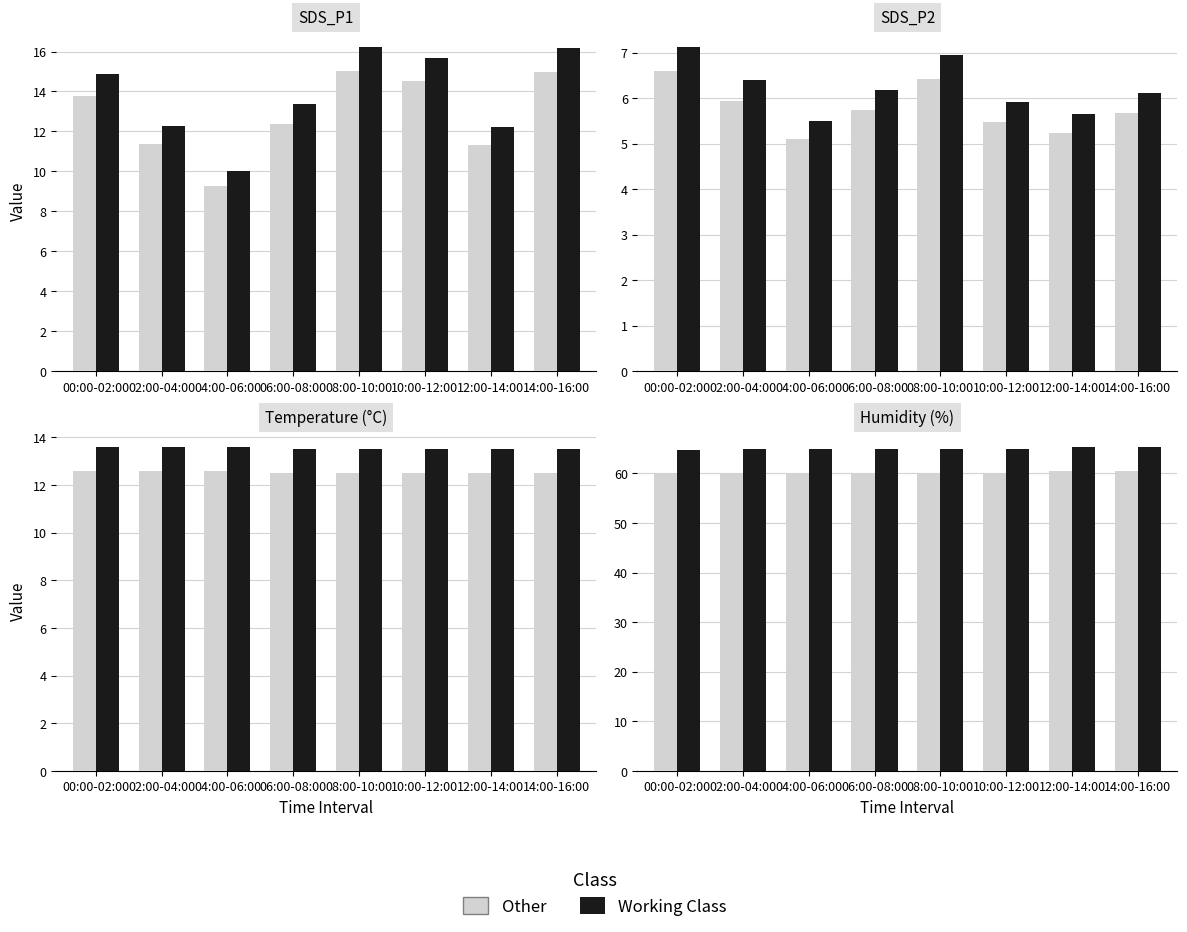

Rank the series by their average value, from highest to lowest.

Working Class, Other